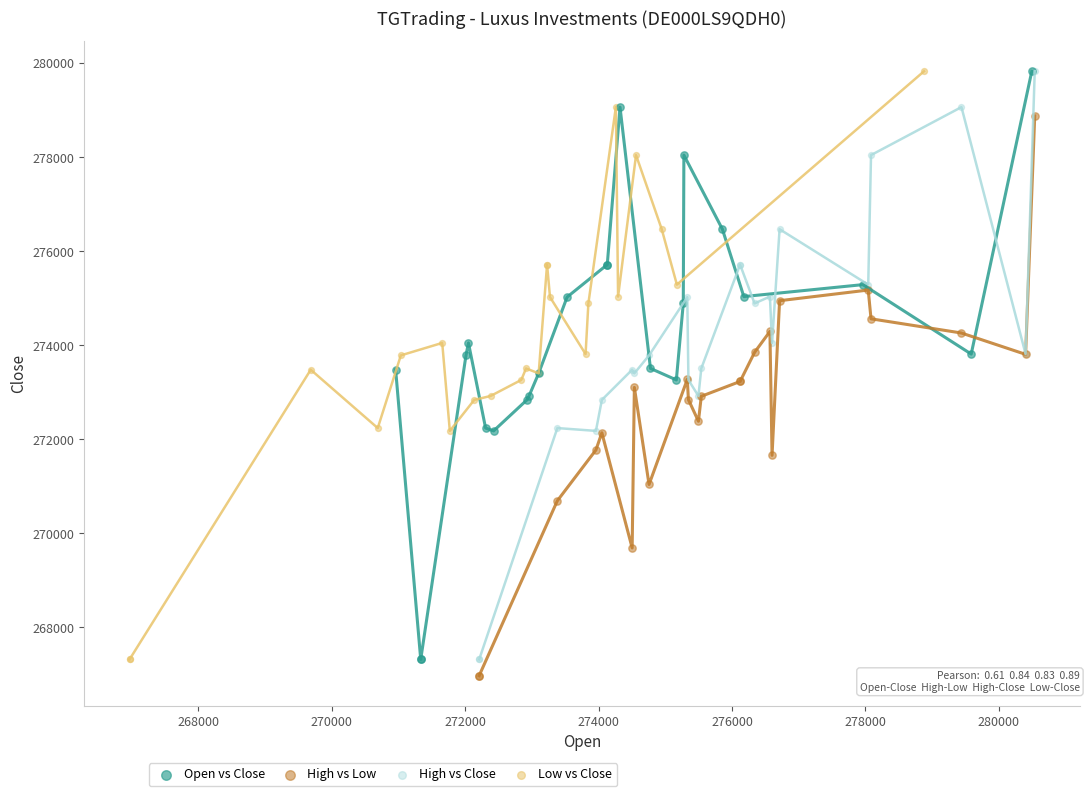

What are all the series names shown in the legend?

Open vs Close, High vs Low, High vs Close, Low vs Close